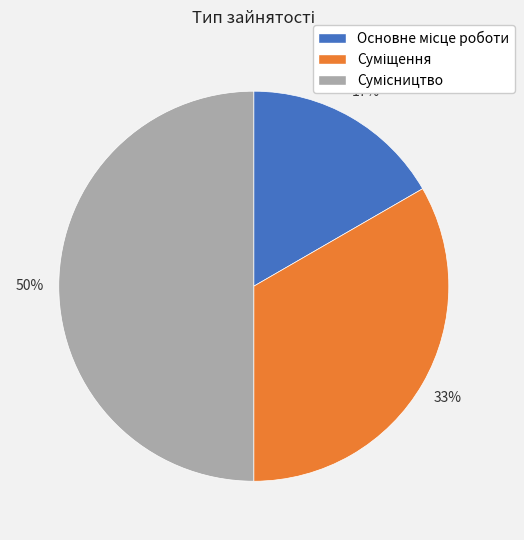

How many segments does this pie chart have?

3